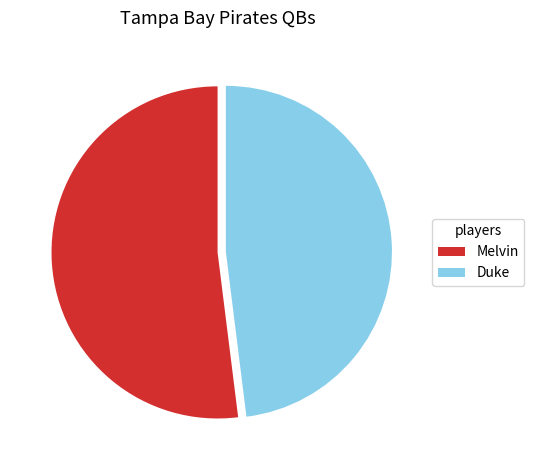

Rank the categories by value from highest to lowest.

Melvin, Duke